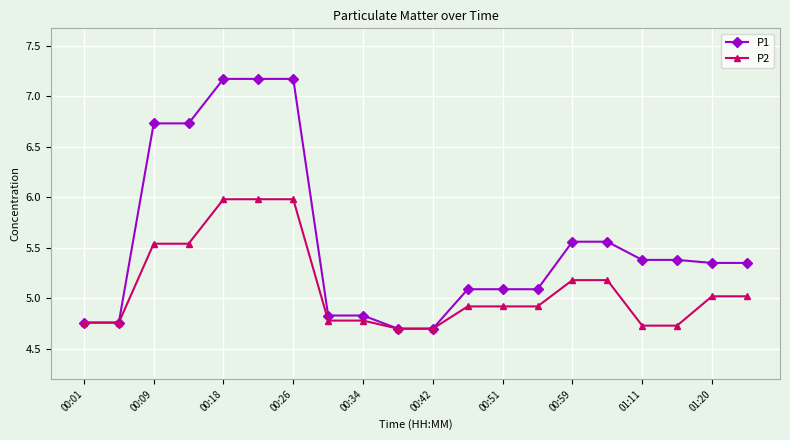

What is the minimum value shown in the chart?

4.7